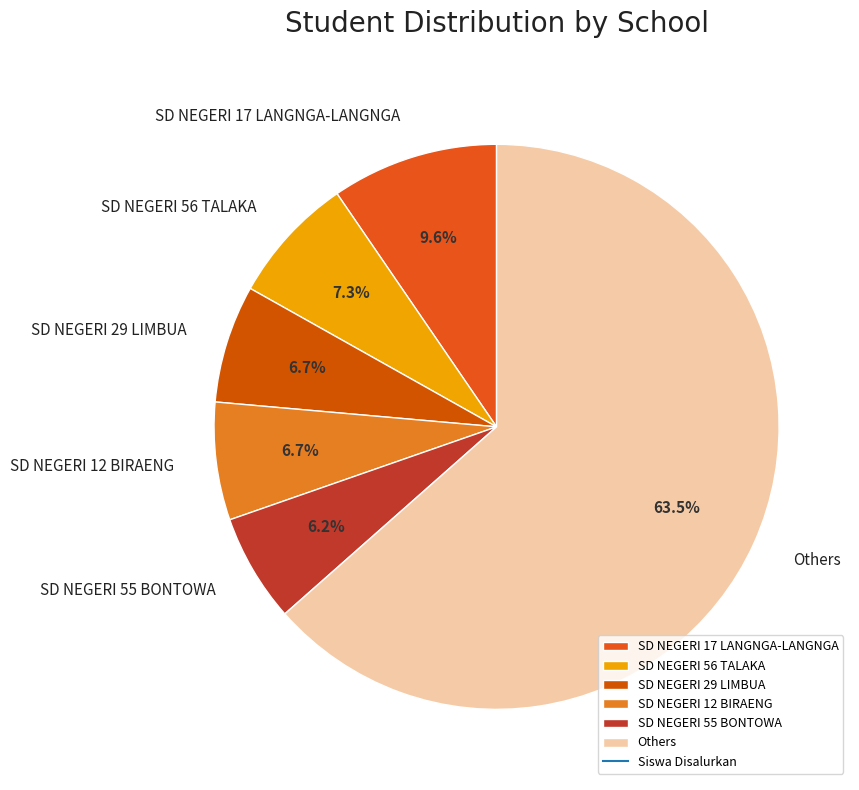

Approximately how many times larger is the value at SD NEGERI 56 TALAKA compared to SD NEGERI 17 LANGNGA-LANGNGA?

0.8